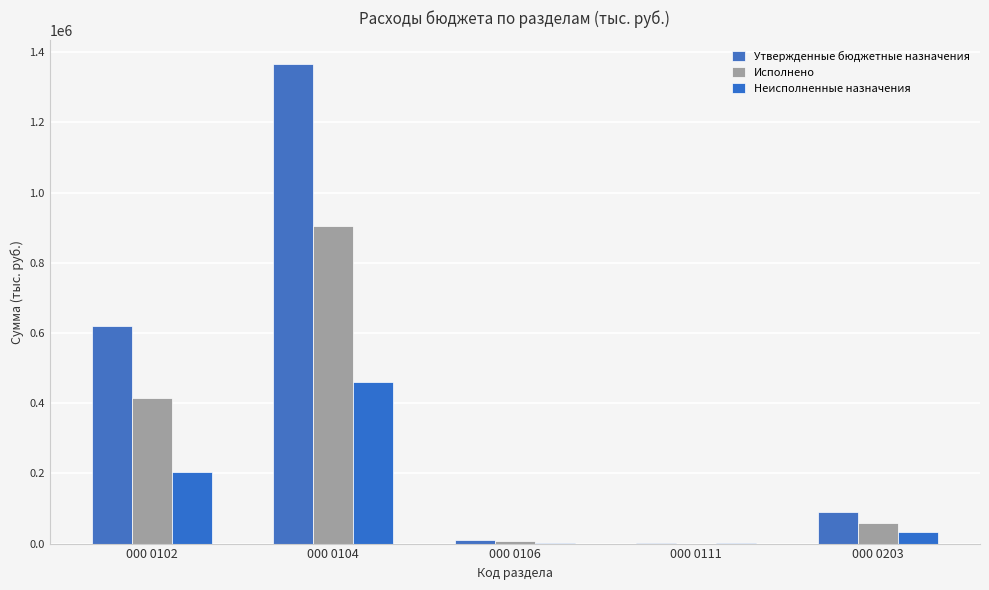

What is the difference between the maximum and second lowest values in the Исполнено series?

897245.8